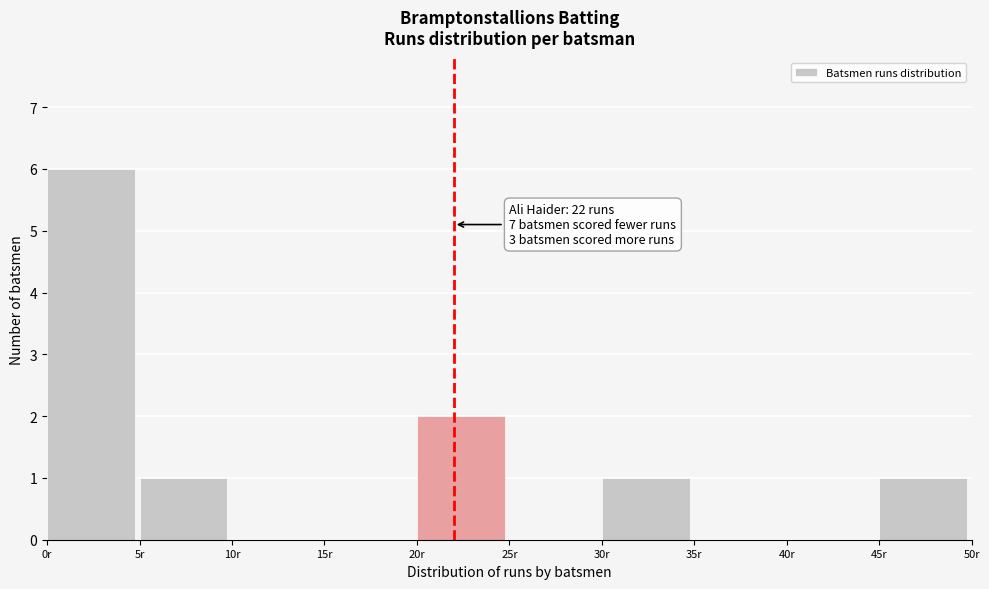

Over which range of the x-axis is the bar tallest?

0 to 5